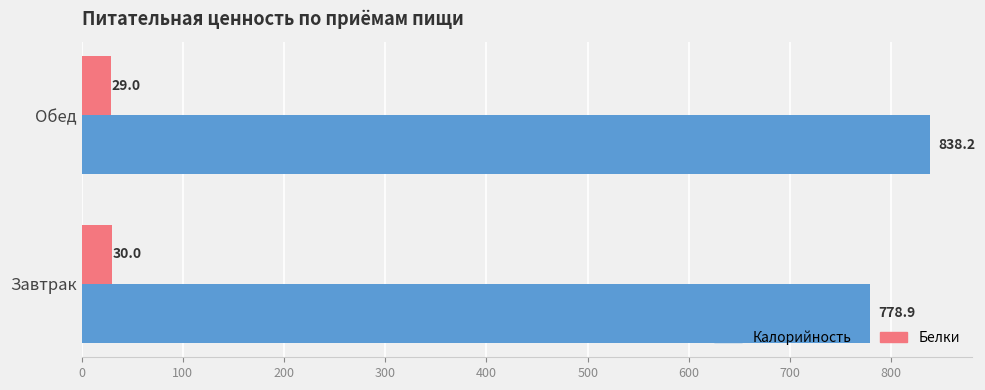

Rank the series by their average value, from highest to lowest.

Калорийность, Белки